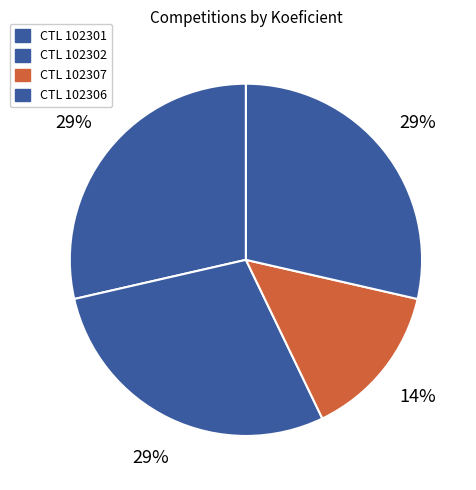

How many segments does this pie chart have?

4